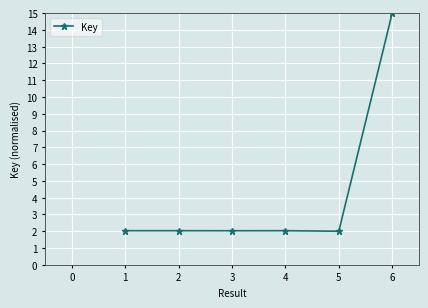

True or false: the data has more than 2 interior local peaks.

False